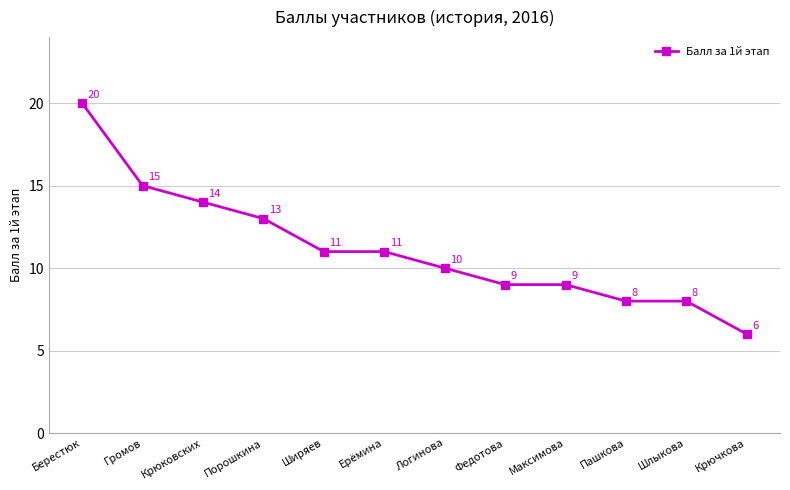

Between Ширяев and Шлыкова, which is larger?

Ширяев